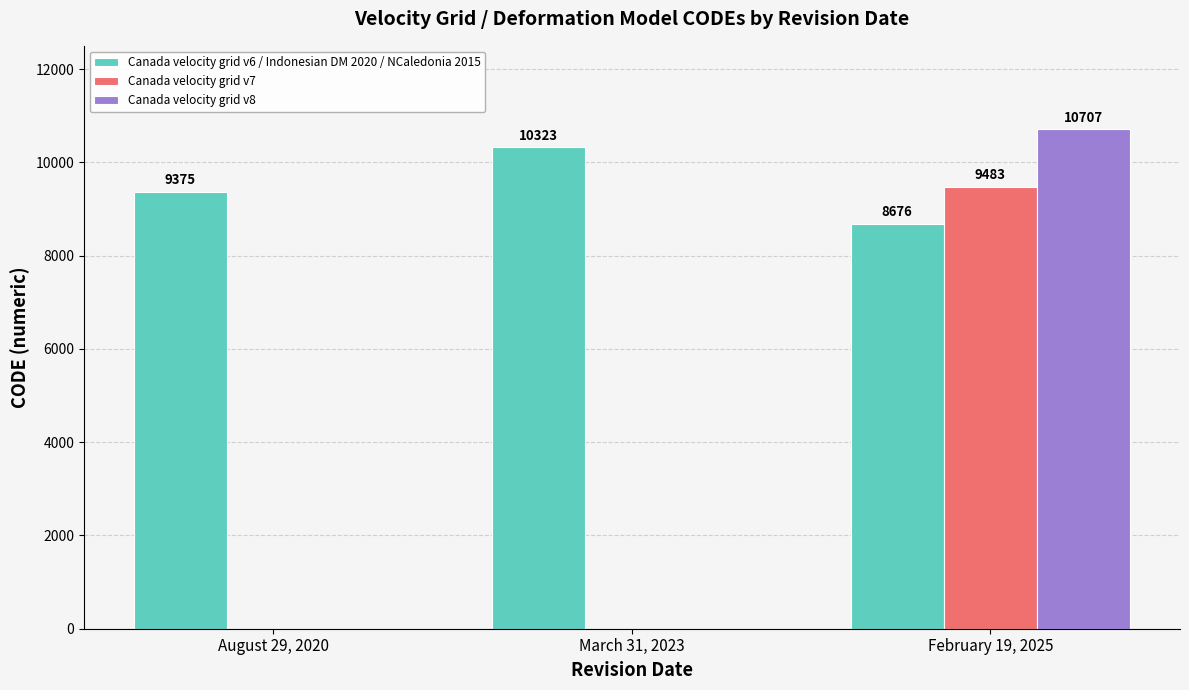

What is the sum of the Canada velocity grid v8 values at March 31, 2023 and February 19, 2025?

10707